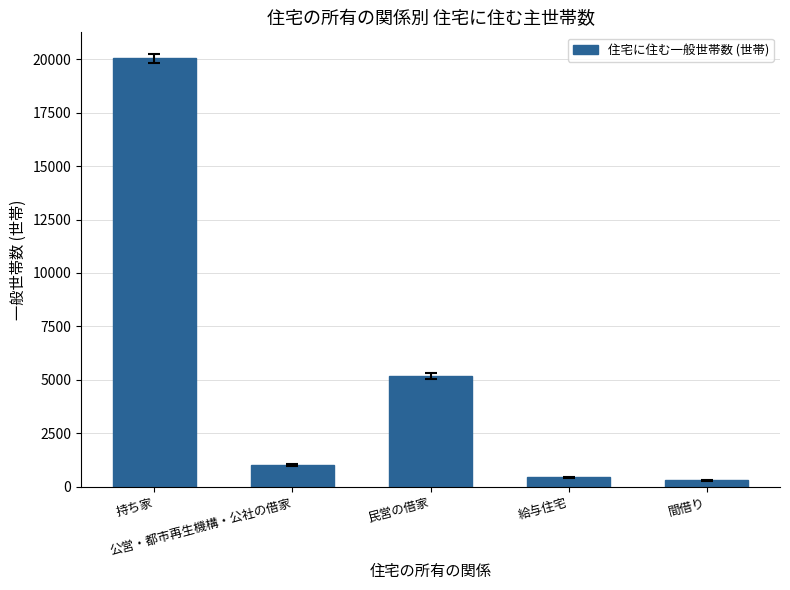

At which label is the value closest to 10170?

民営の借家